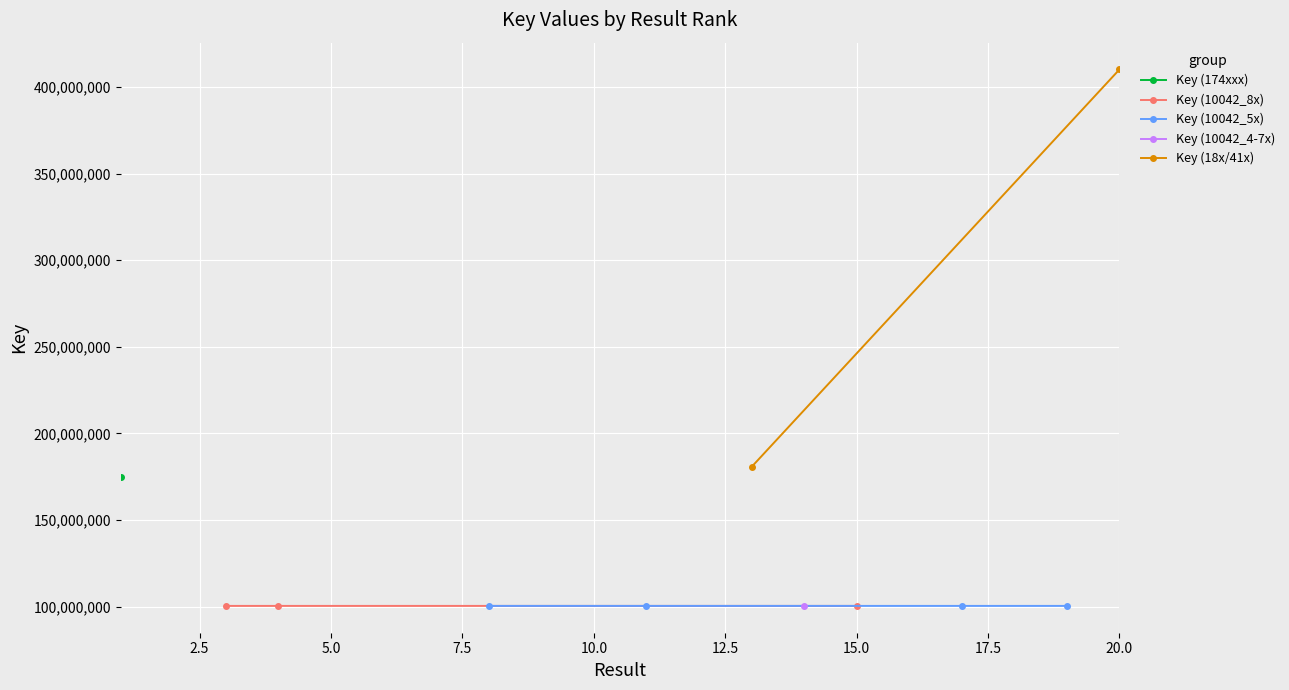

What is the highest value of the Key (10042_8x) series?

100424991